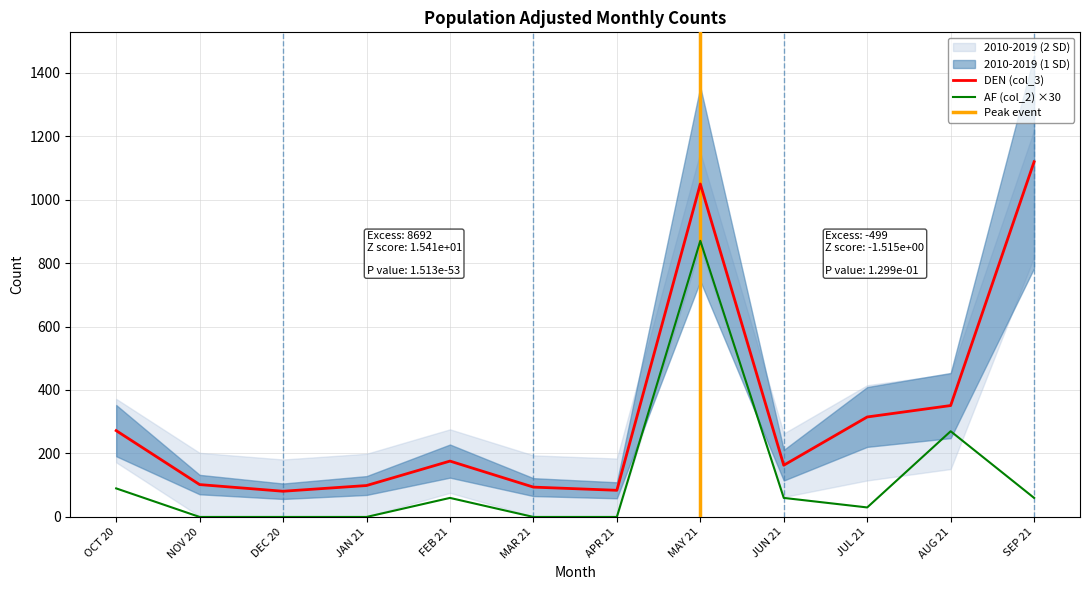

What is the total value across all series at OCT 20?

362